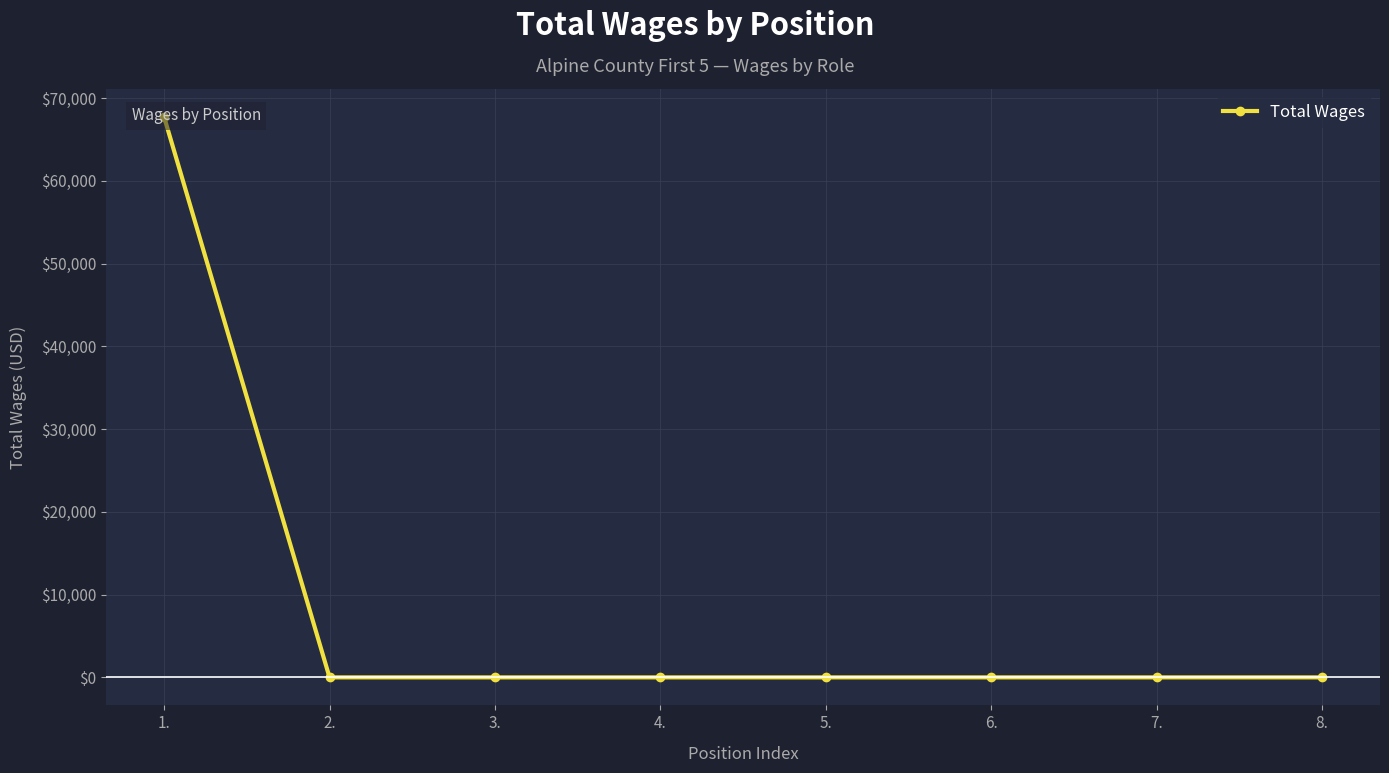

What is the change in value from 1. to 5.?

-67719